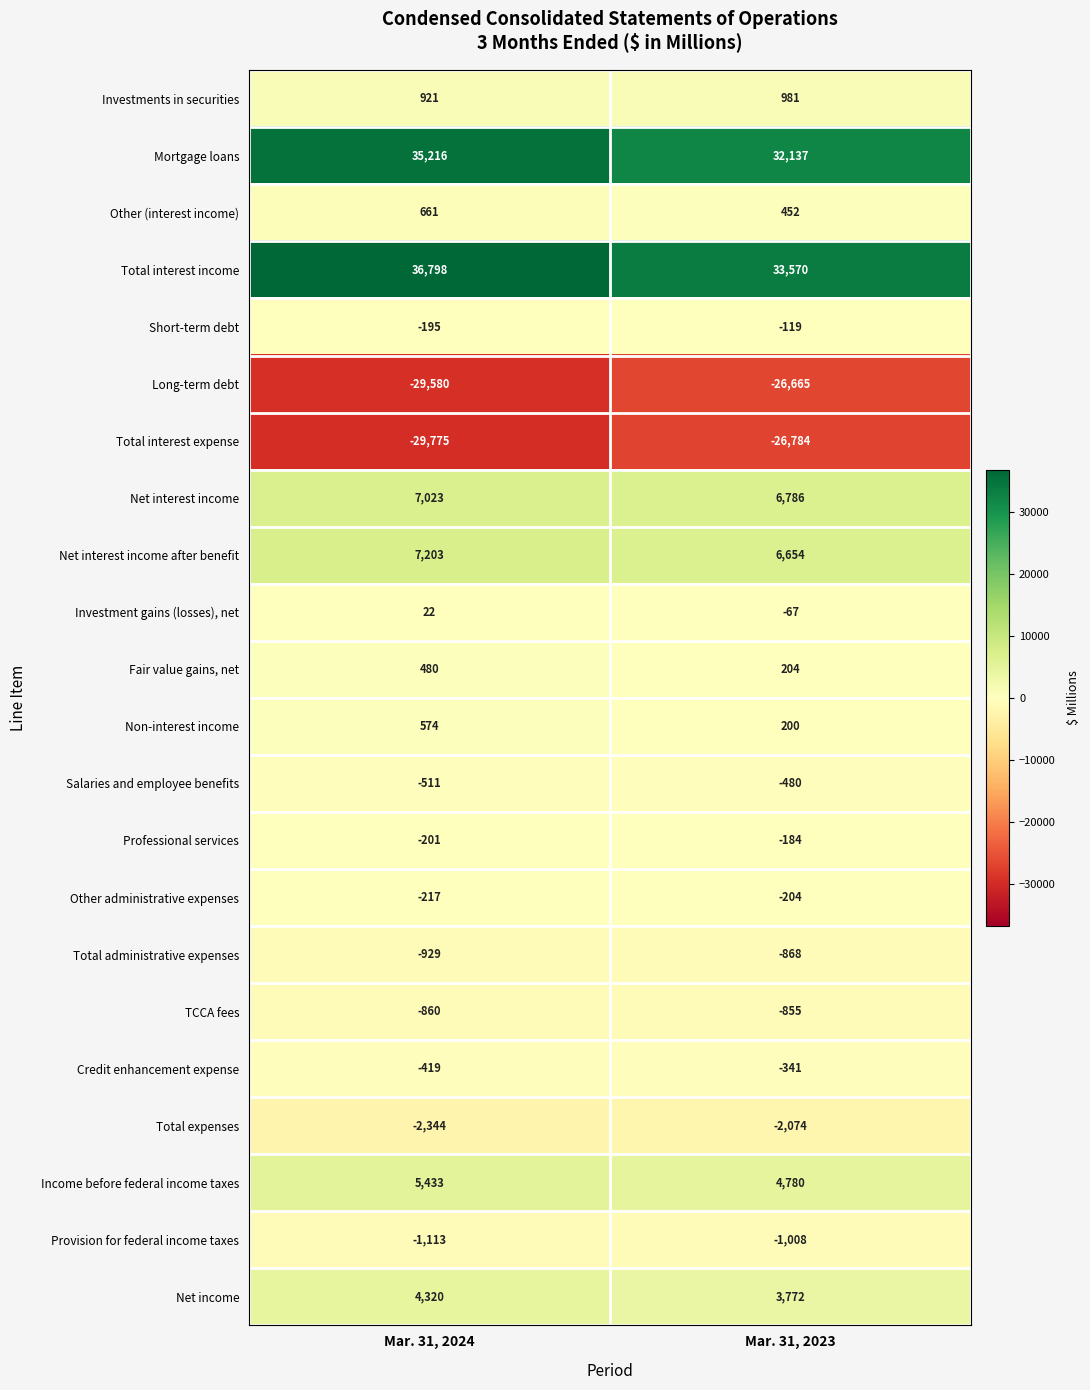

Rank the series by their maximum value, from lowest to highest.

Total interest expense, Long-term debt, Total expenses, Provision for federal income taxes, Total administrative expenses, TCCA fees, Salaries and employee benefits, Credit enhancement expense, Other administrative expenses, Professional services, Short-term debt, Investment gains (losses), net, Fair value gains, net, Non-interest income, Other (interest income), Investments in securities, Net income, Income before federal income taxes, Net interest income, Net interest income after benefit, Mortgage loans, Total interest income